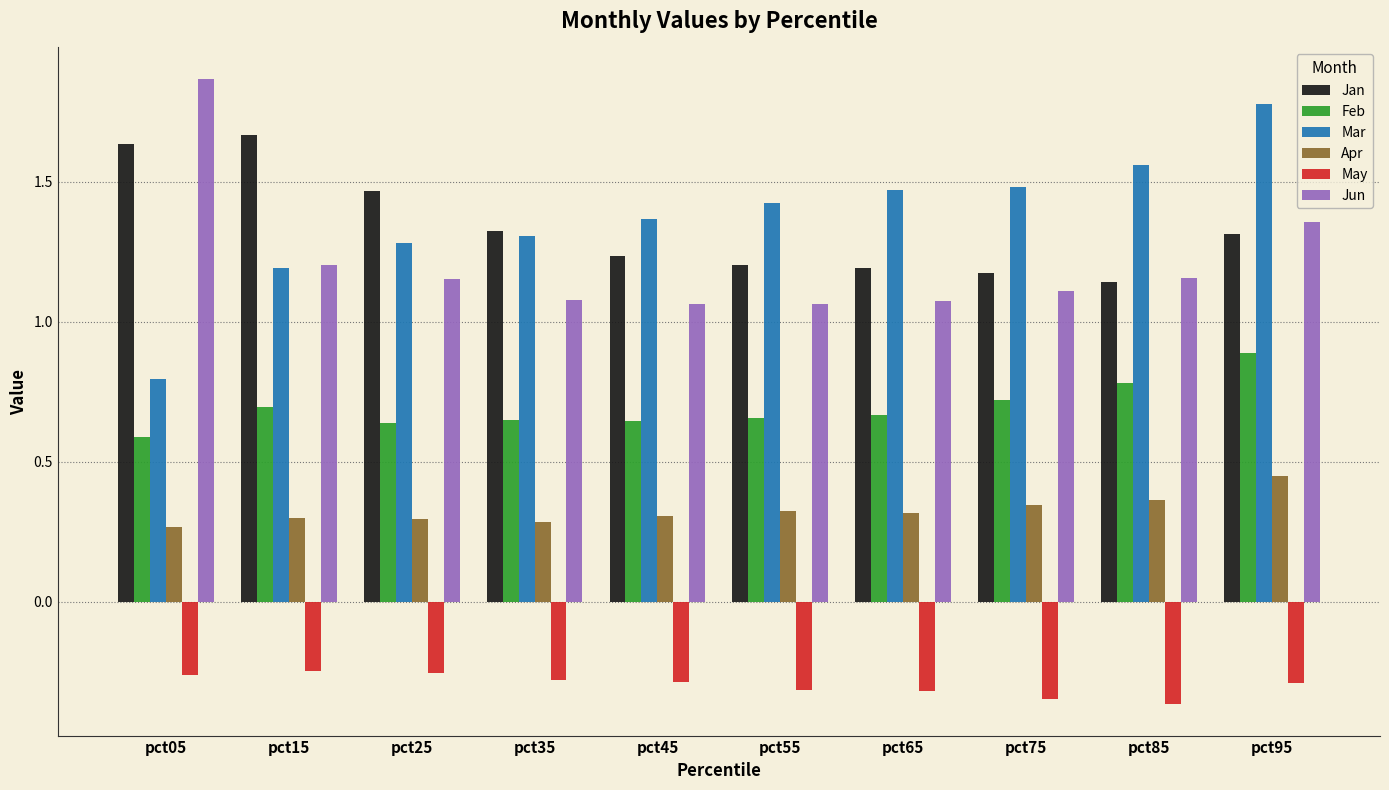

True or false: Jan has a value of 0.8 at pct95.

False